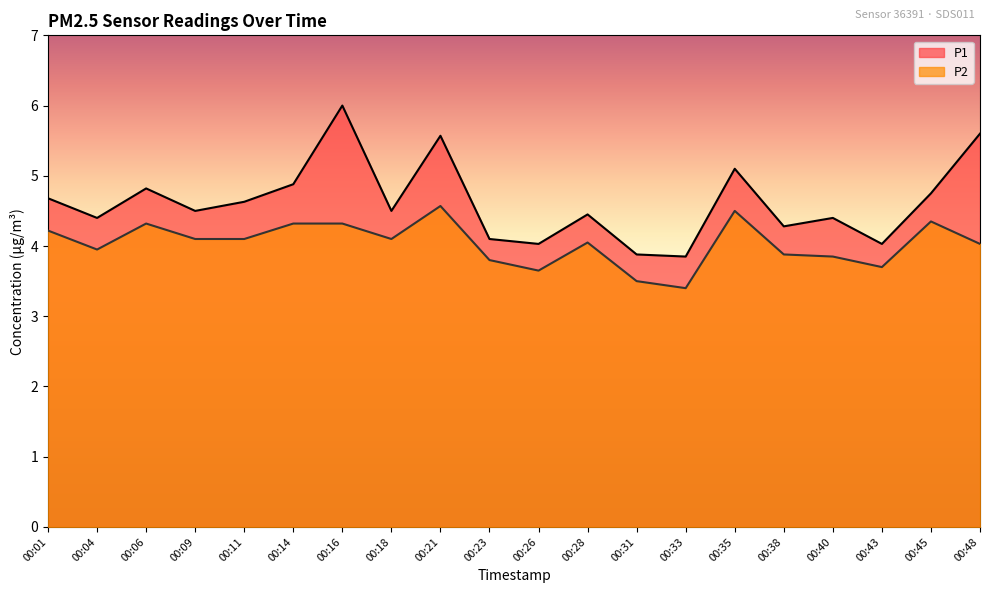

What is the sum of all P2 values?

80.7